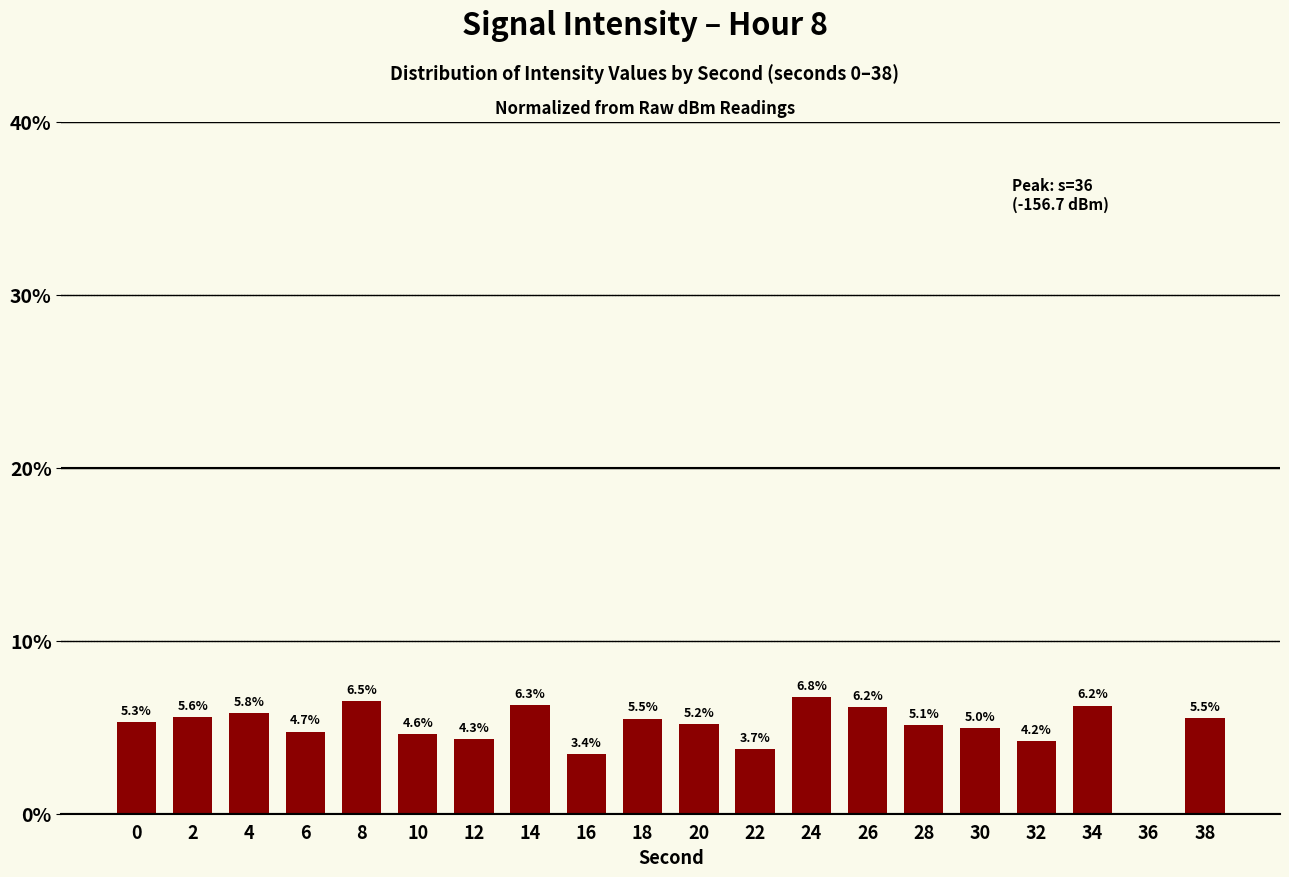

Read the value at 4.

5.8